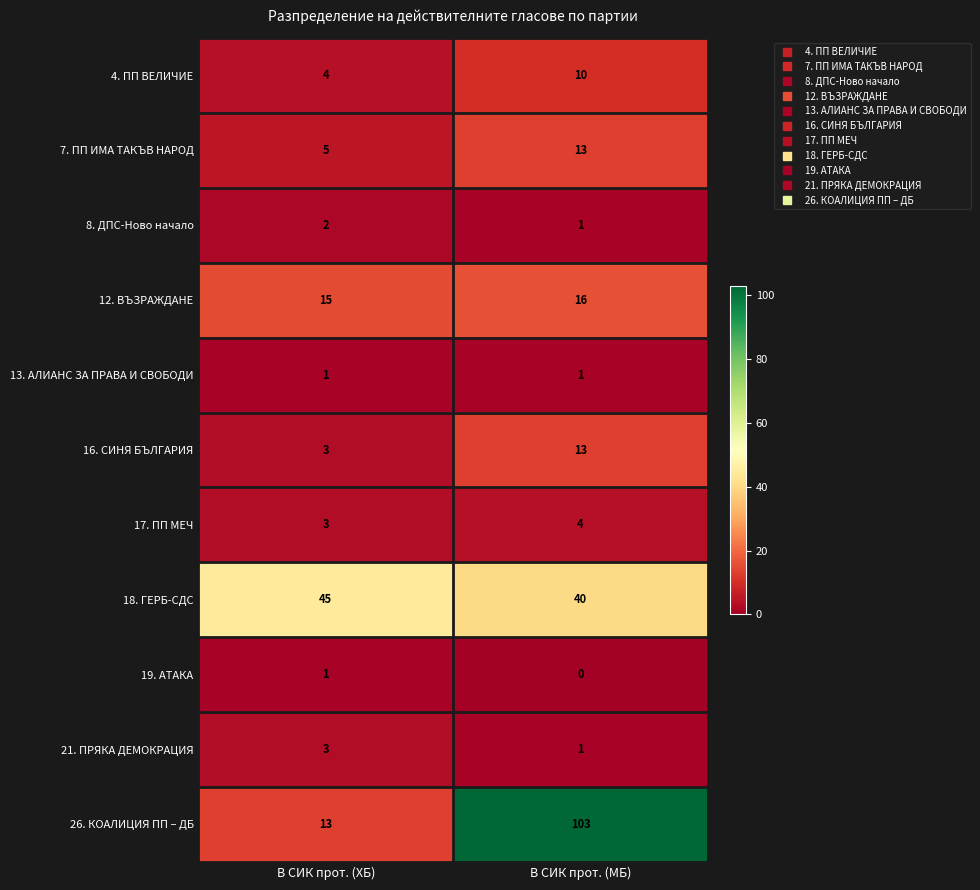

What is the maximum value shown in the chart?

103